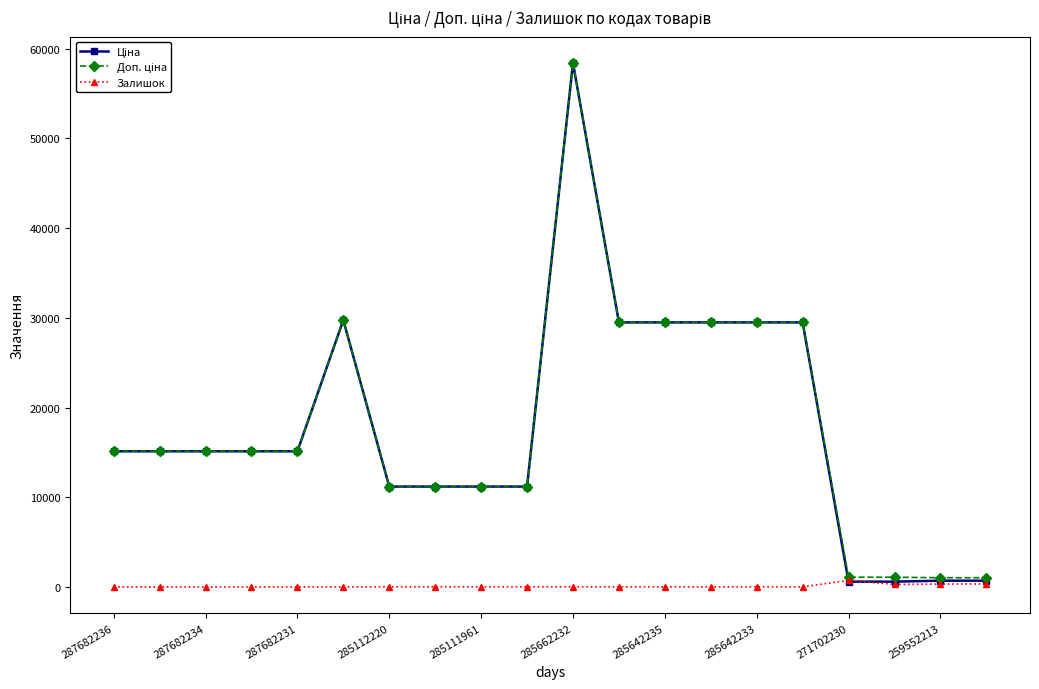

What is the greatest value displayed?

58426.5